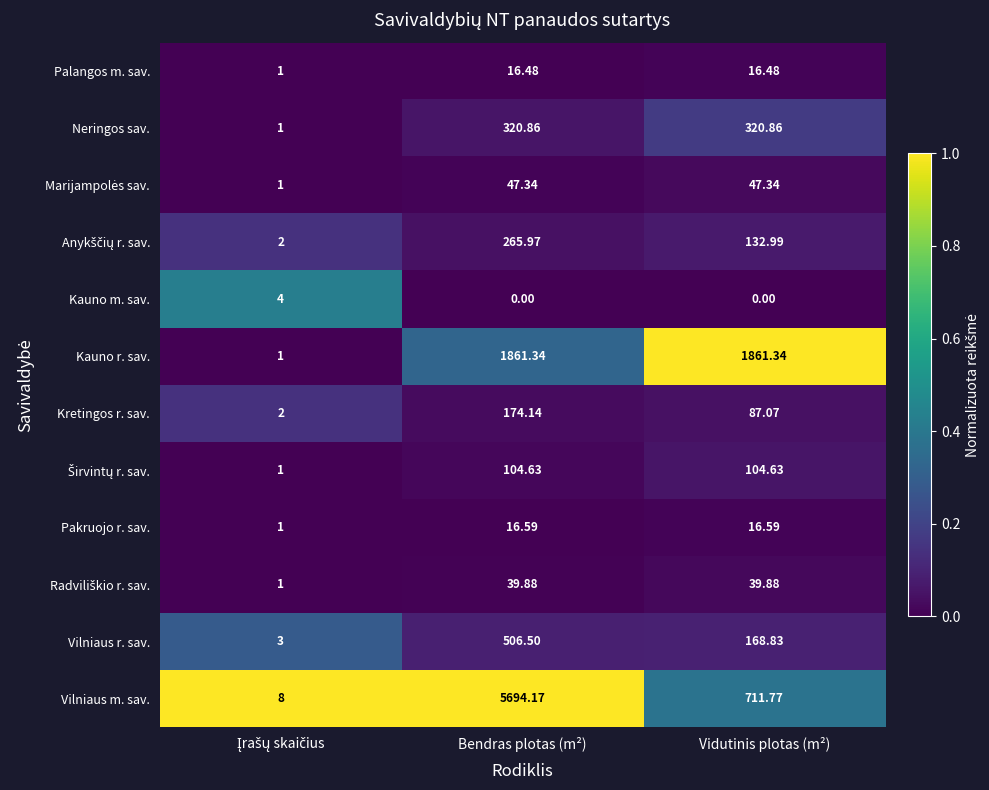

Which series has the largest range (max minus min)?

Vilniaus m. sav.